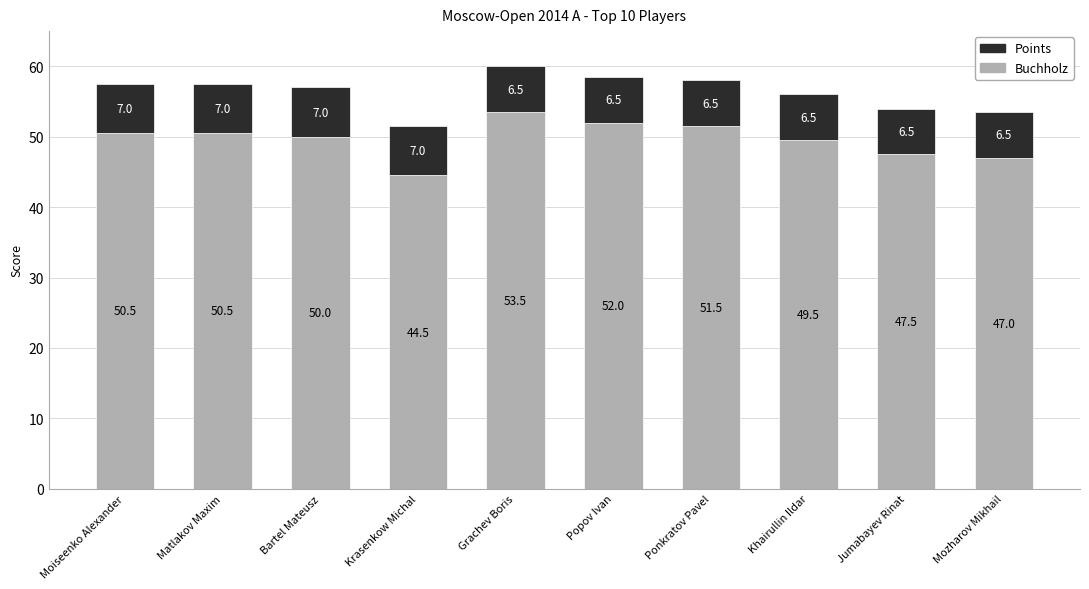

What is the minimum value for Buchholz?

44.5